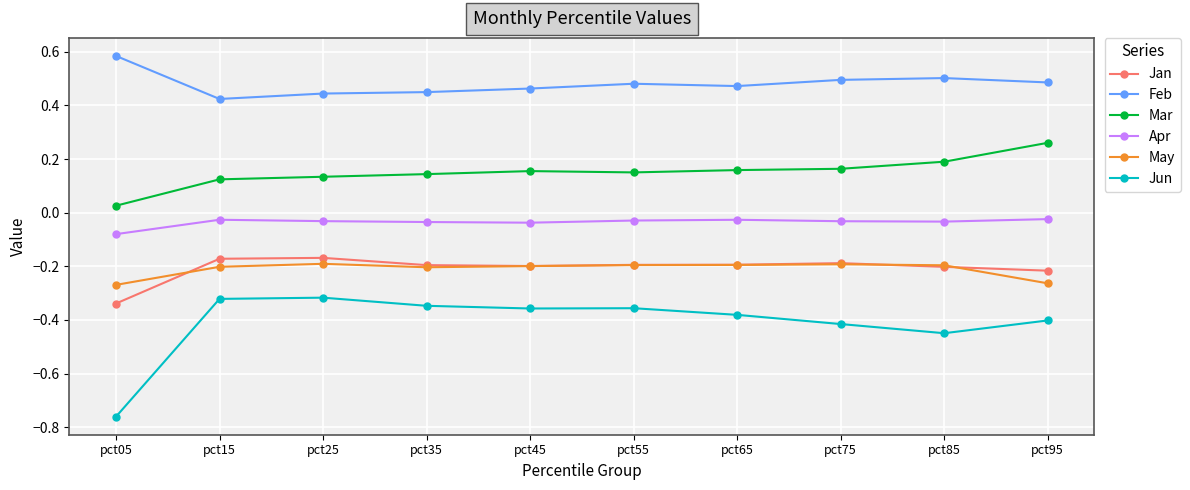

True or false: Mar and Jan intersect in this chart.

False